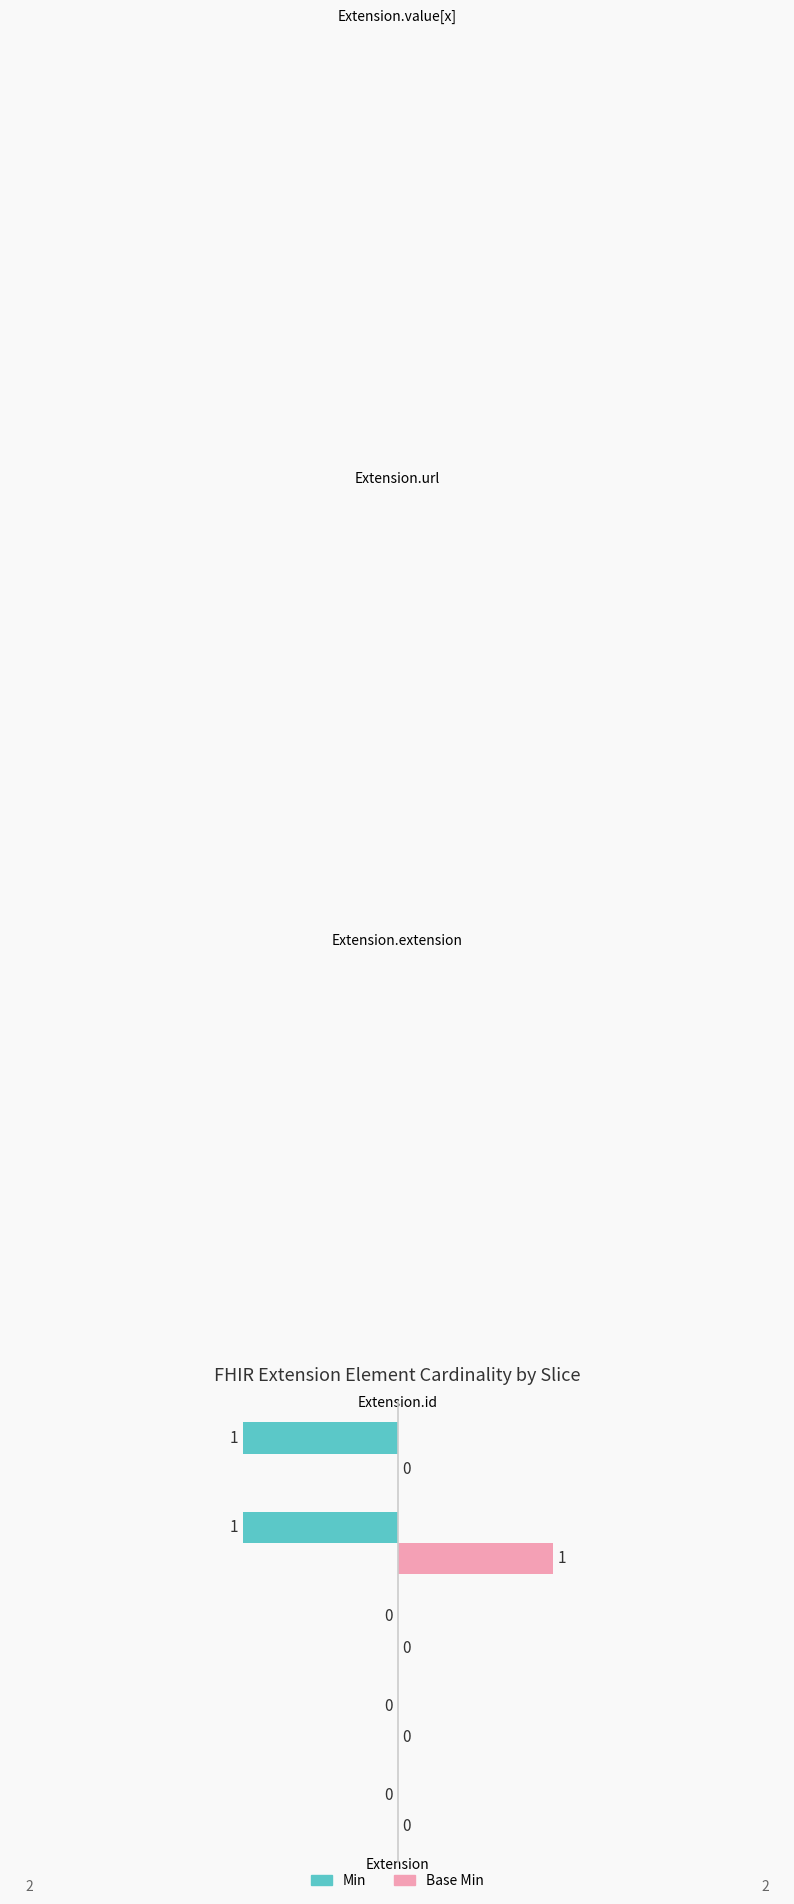

How many positive values does the Base Min series have?

1